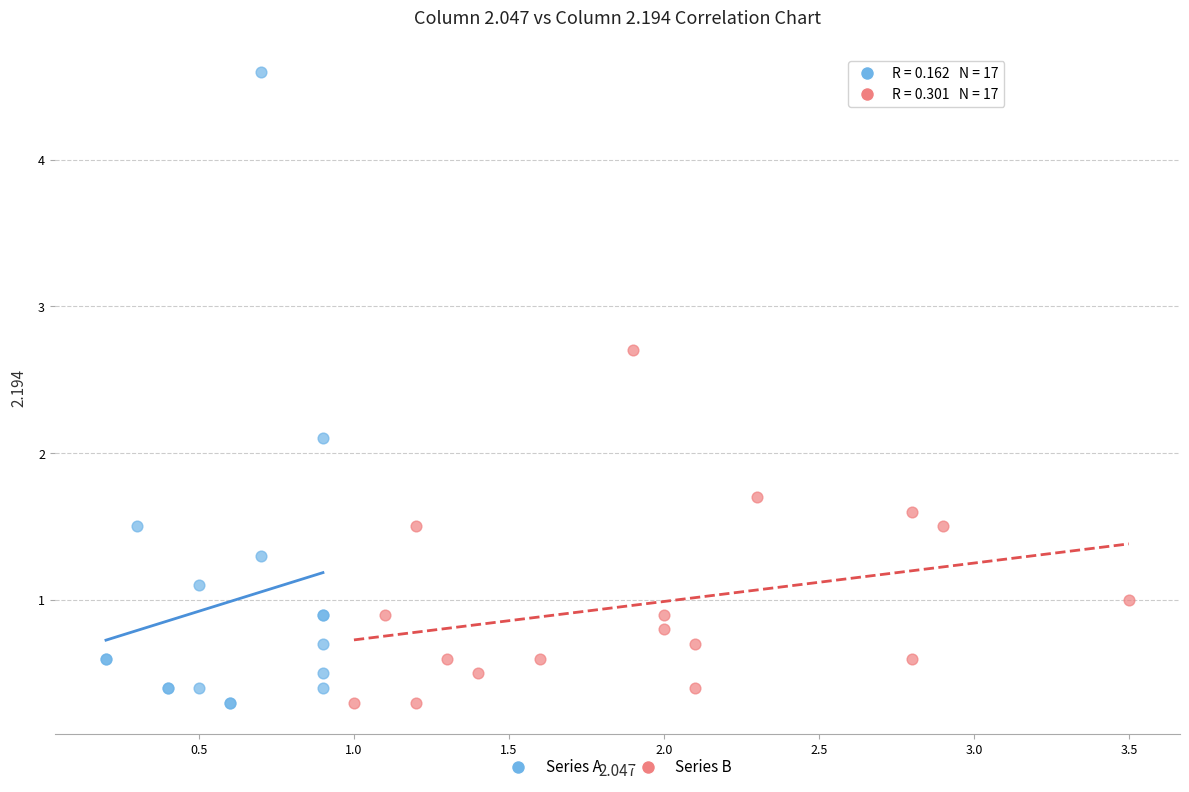

Which series contains the highest Y value?

Series A